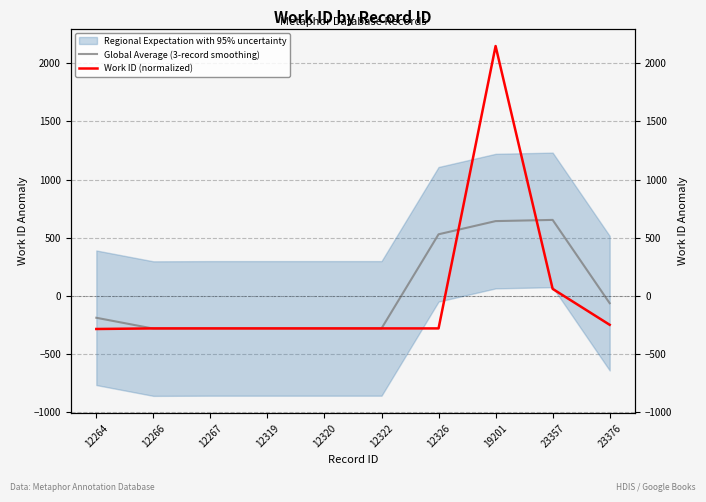

True or false: Global Average (3-record smoothing) and Work ID (normalized) intersect in this chart.

True